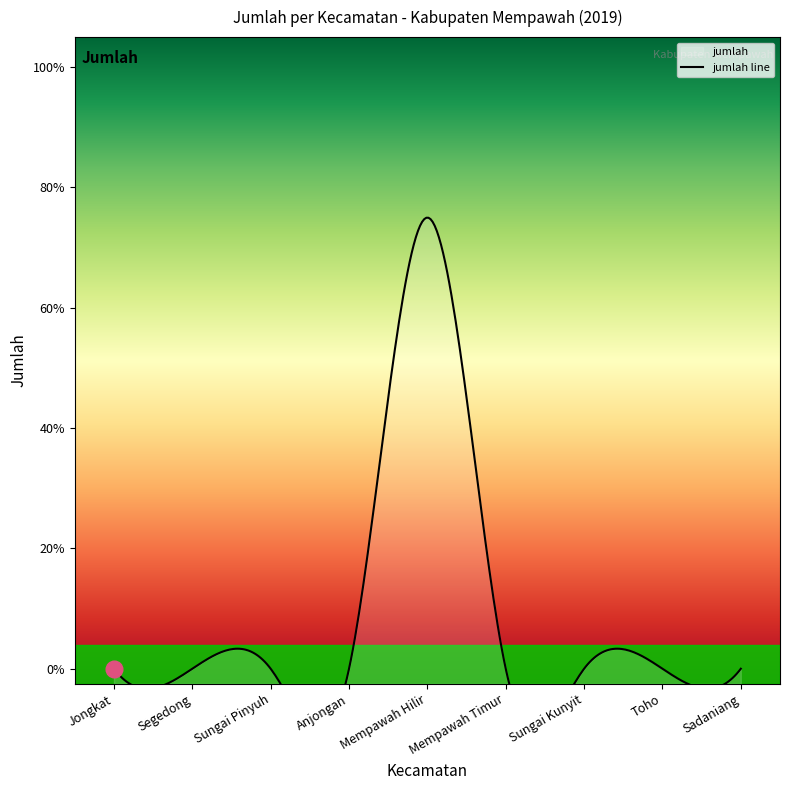

List the labels in order of value, largest first.

Mempawah Hilir, Jongkat, Segedong, Sungai Pinyuh, Anjongan, Mempawah Timur, Sungai Kunyit, Toho, Sadaniang